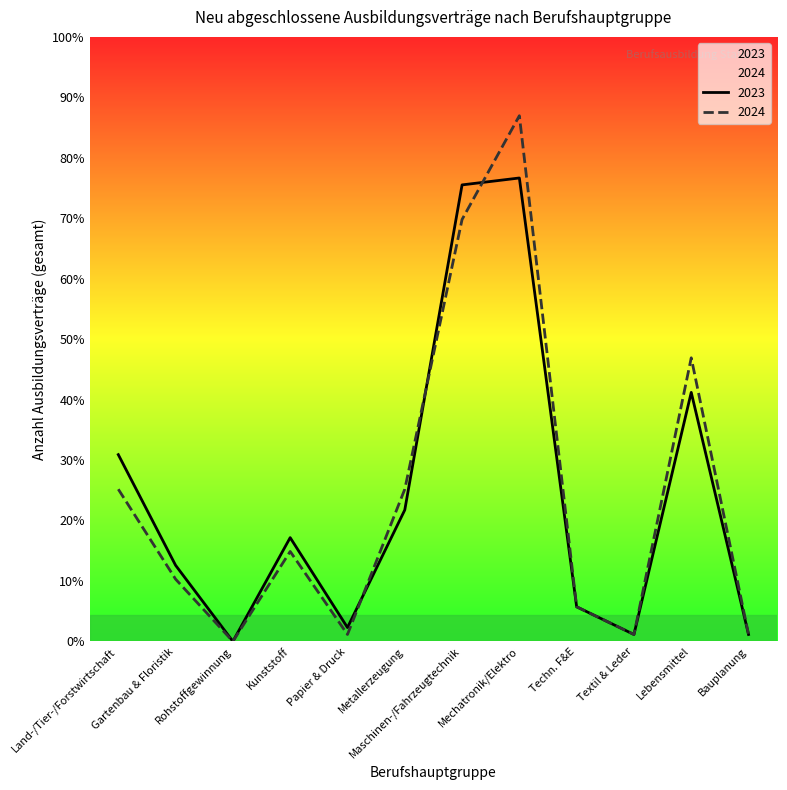

Does the chart display data point markers on the line(s)?

No